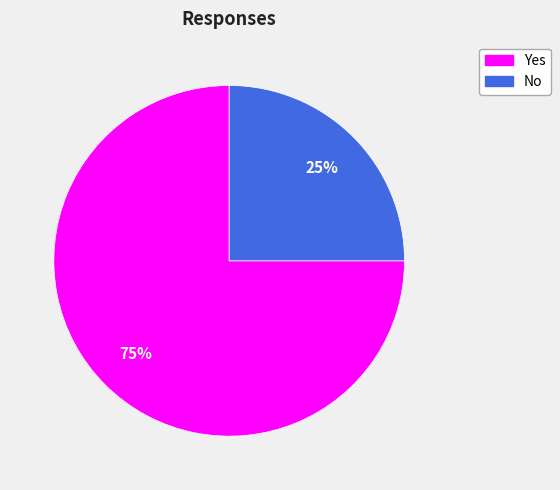

Is it true that Yes is 85% of the pie?

False